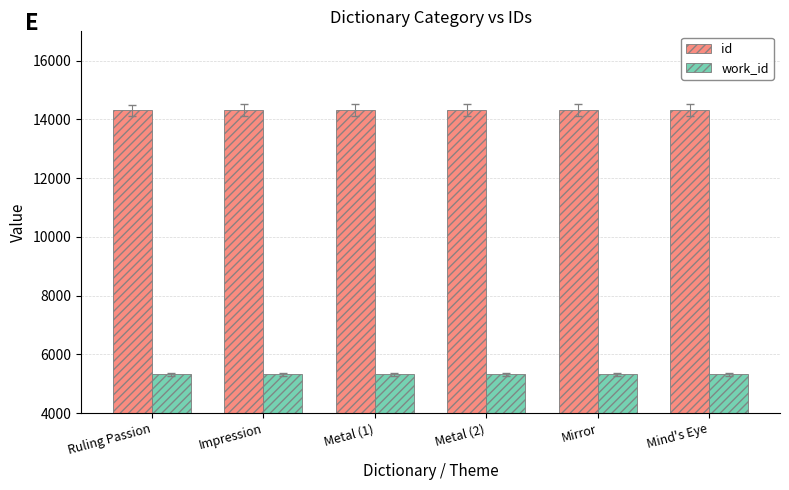

What is the label of the 5th bar from the left?

Mirror